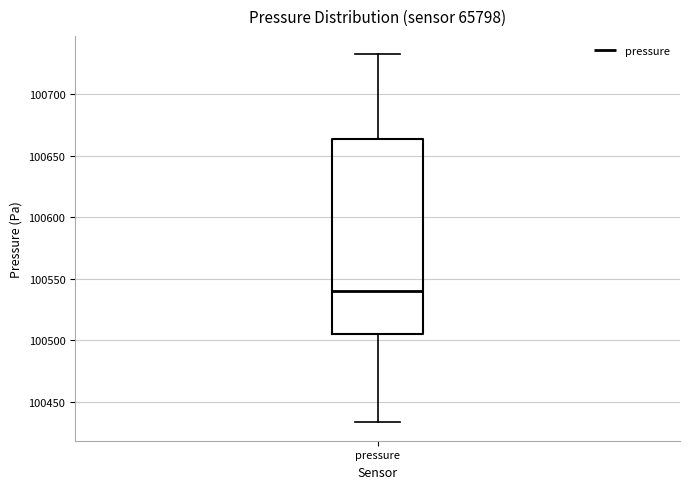

Transcribe this box plot: give where the median line is, the range the box spans, and where the two whiskers end, as read against the y-axis. The values are not printed on the chart, so give them approximately, as read against the axis.

median 100540, box 100505 to 100665, whiskers 100435 to 100730